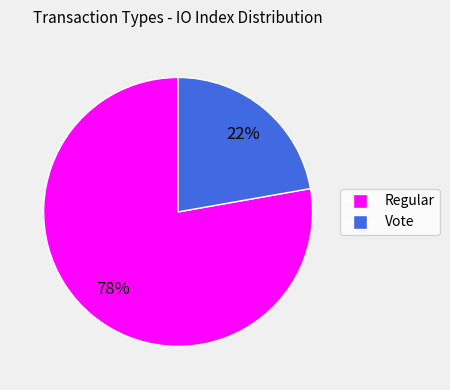

Combined, do Regular and Vote account for over 50%?

Yes